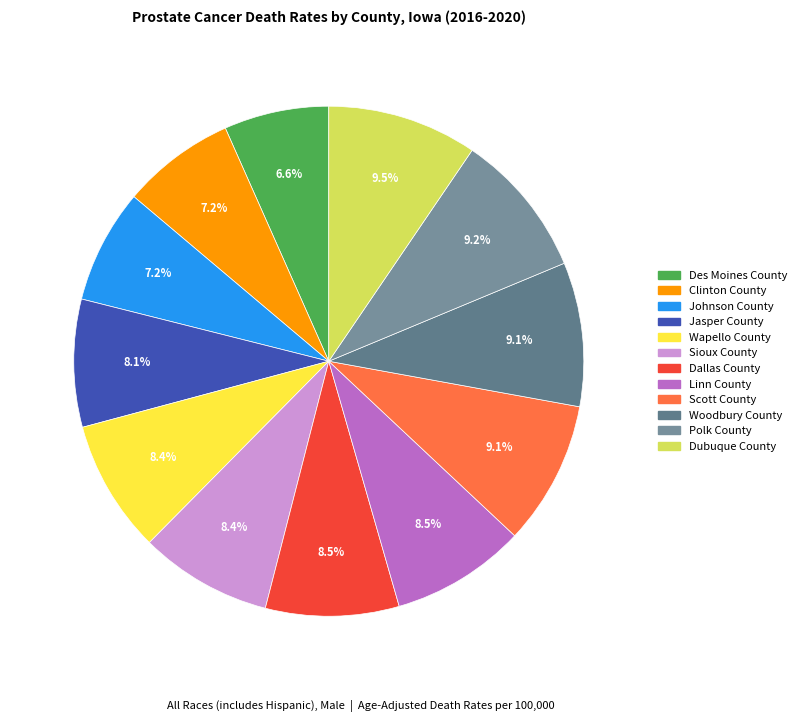

How many segments does this pie chart have?

12